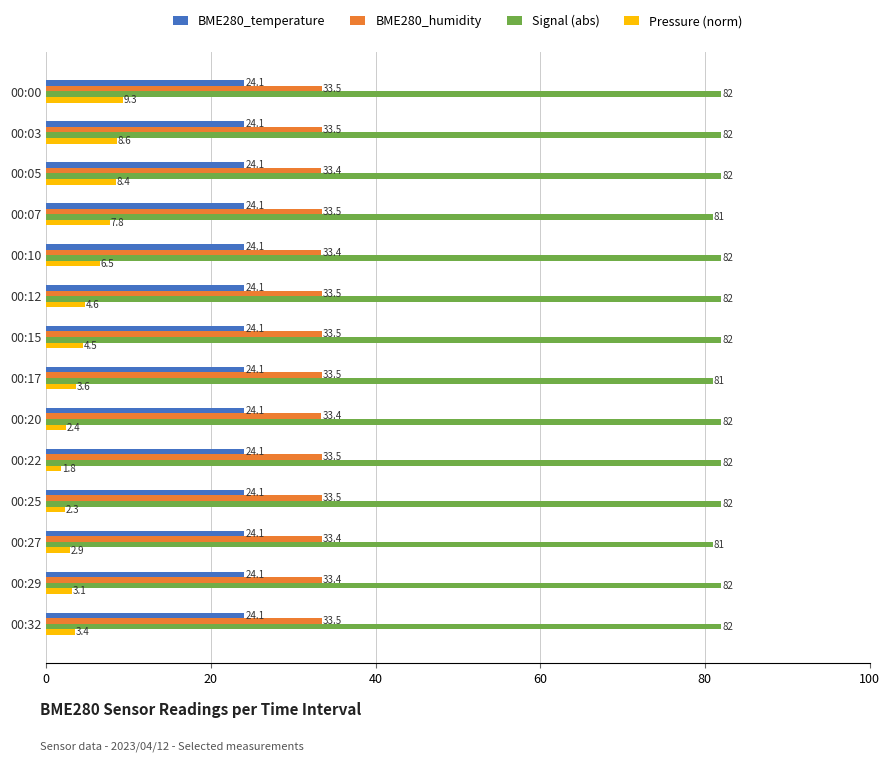

At 00:29, list the series in order from largest to smallest.

Signal (abs), BME280_humidity, BME280_temperature, Pressure (norm)